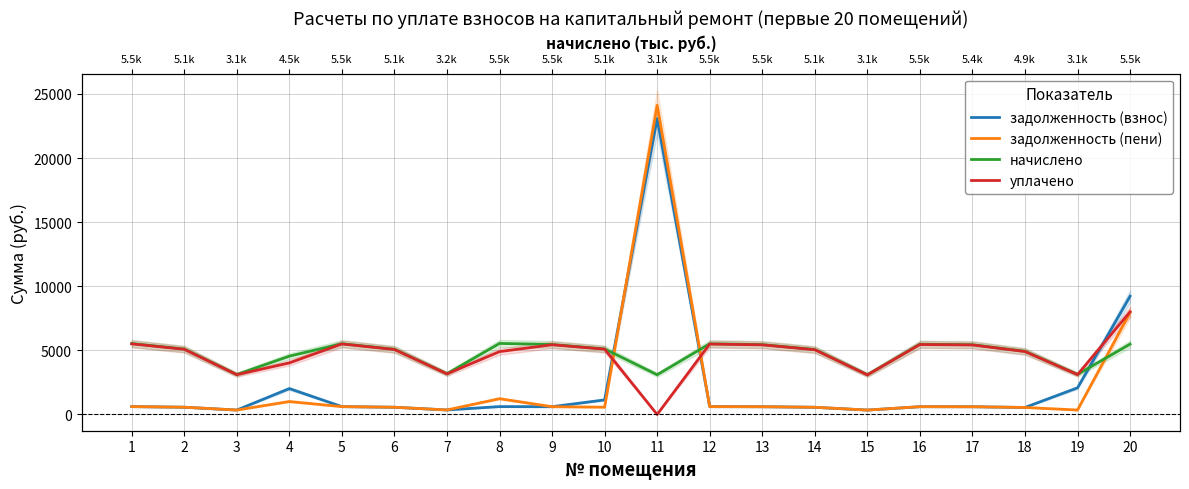

Rank the series at 19 from lowest to highest value.

задолженность (пени), задолженность (взнос), уплачено, начислено